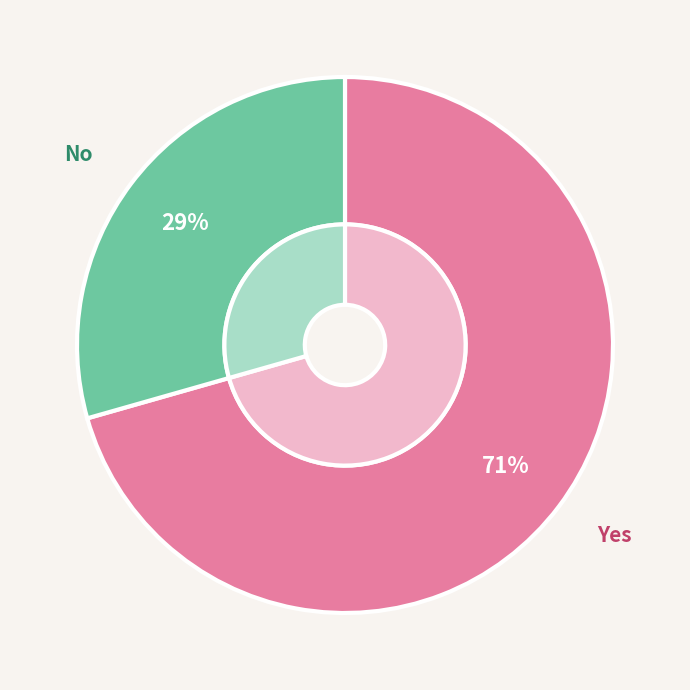

Which has a higher value, No or Yes?

Yes